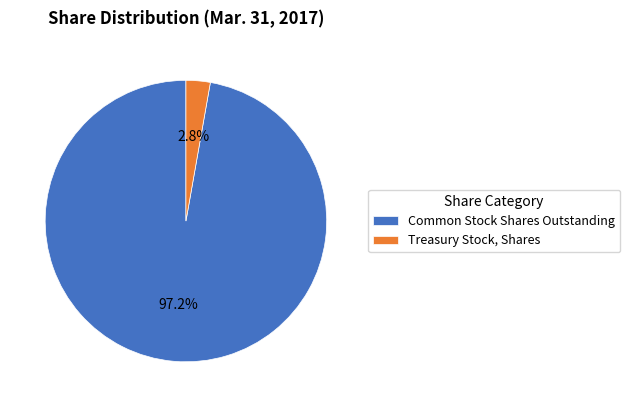

To the nearest percent, what is the average slice percentage?

50%